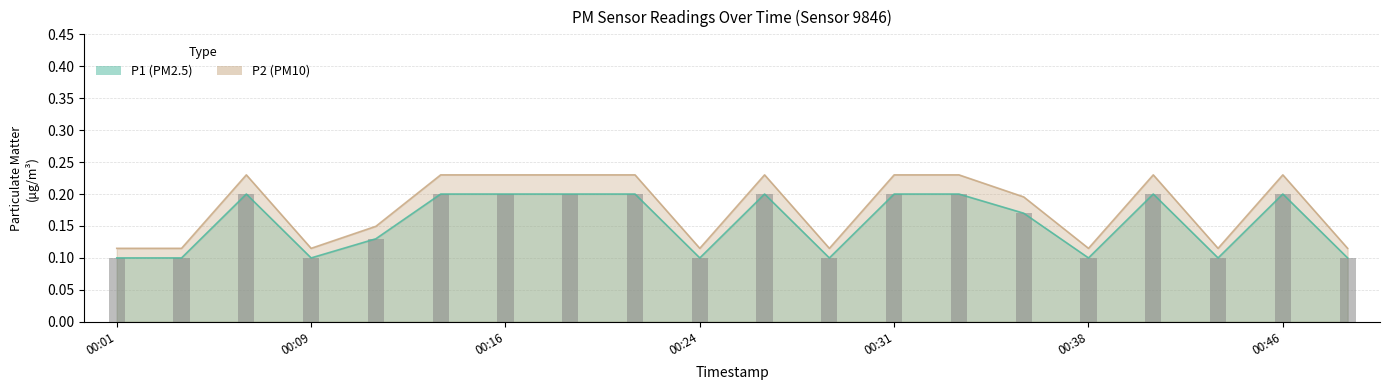

What are all the series names shown in the legend?

P1, P2